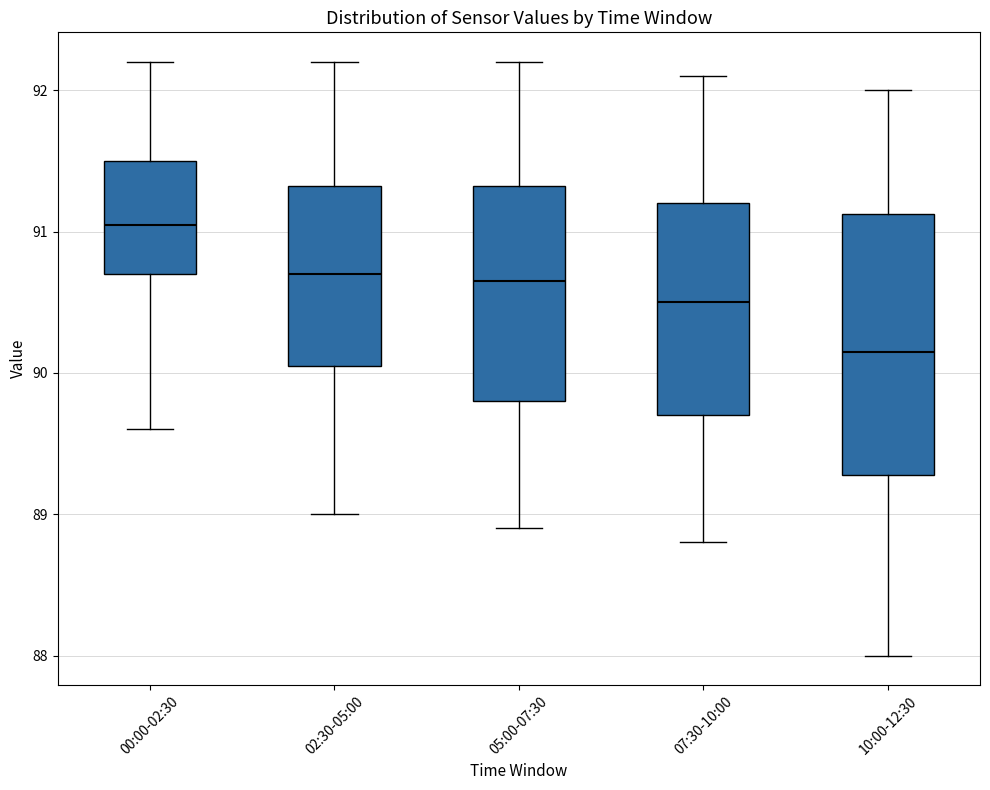

Which box has the highest median line?

00:00-02:30